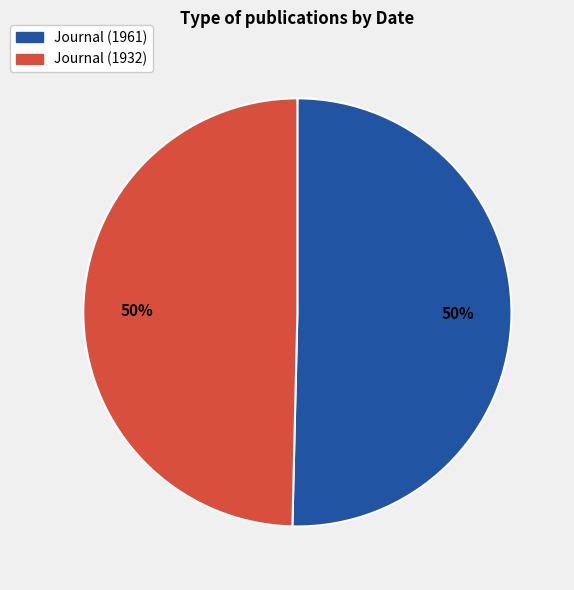

What percentage is the Journal (1961) slice, to the nearest percent?

50%